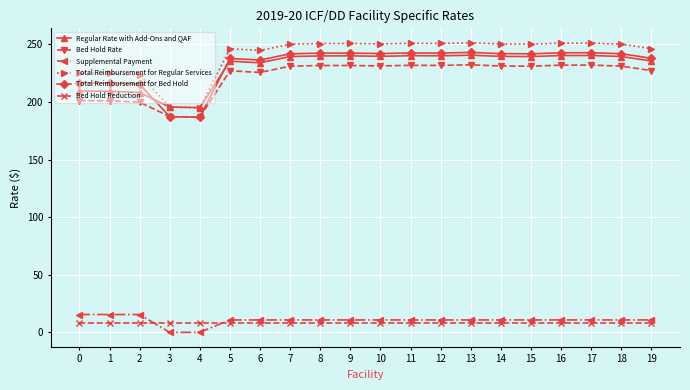

What is the highest value of the Regular Rate with Add-Ons and QAF series?

240.6